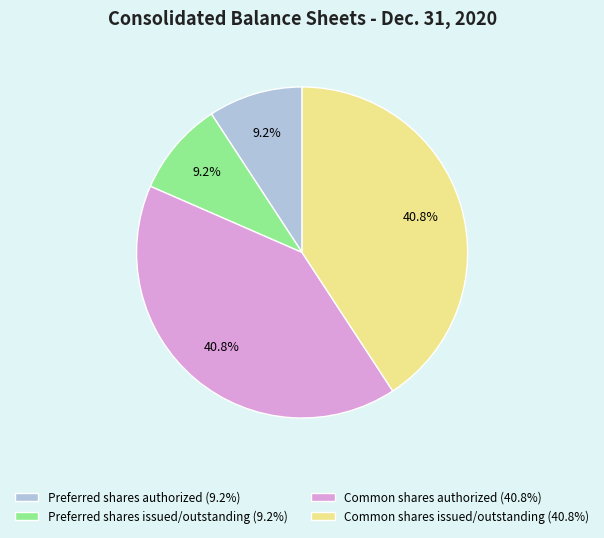

To the nearest percent, what is the average slice percentage?

25%